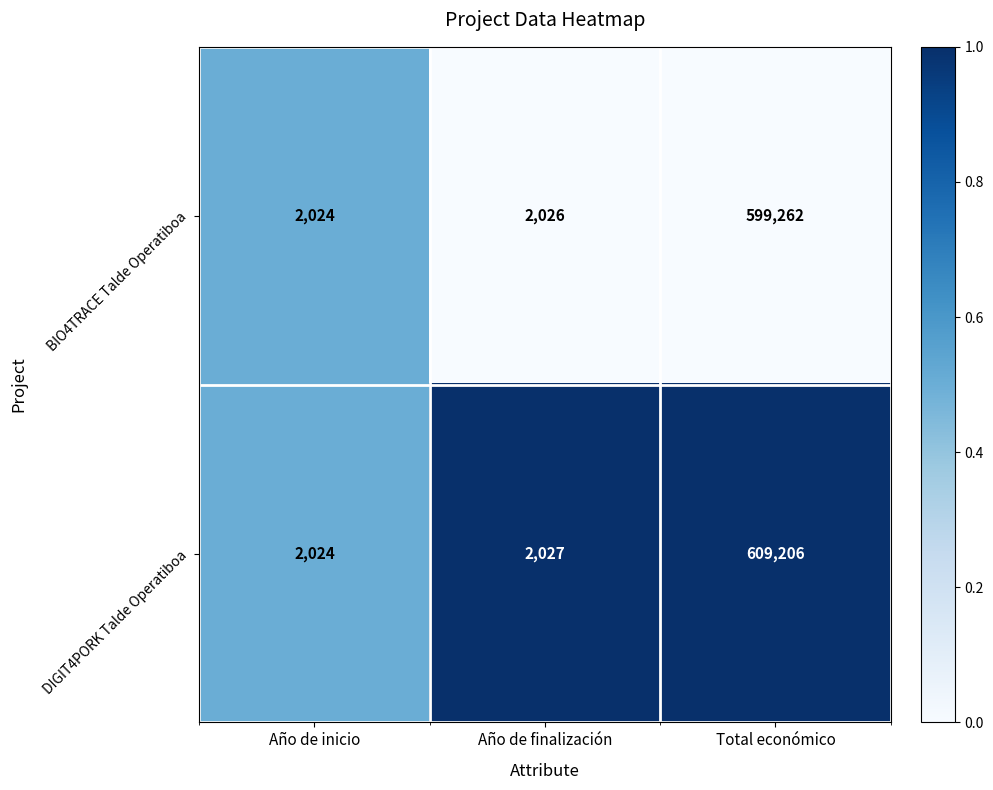

At which label is DIGIT4PORK Talde Operatiboa closest to 305615?

Año de finalización